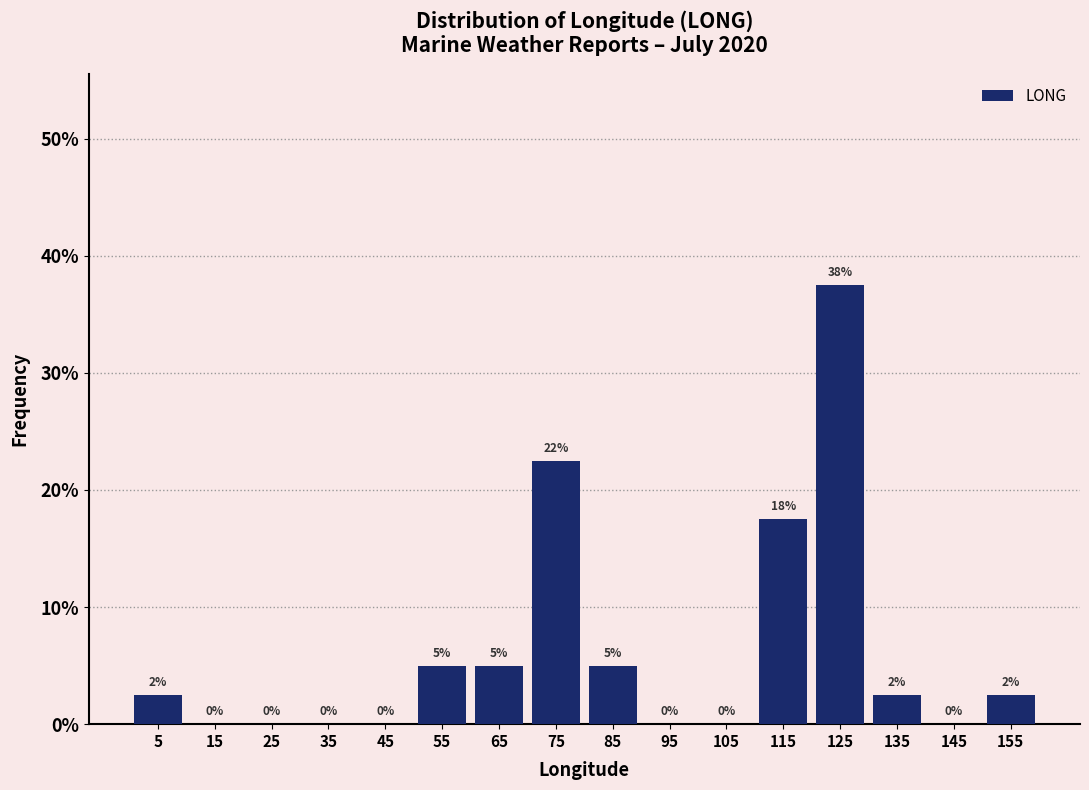

Which range on the x-axis has the tallest bar?

120 to 130